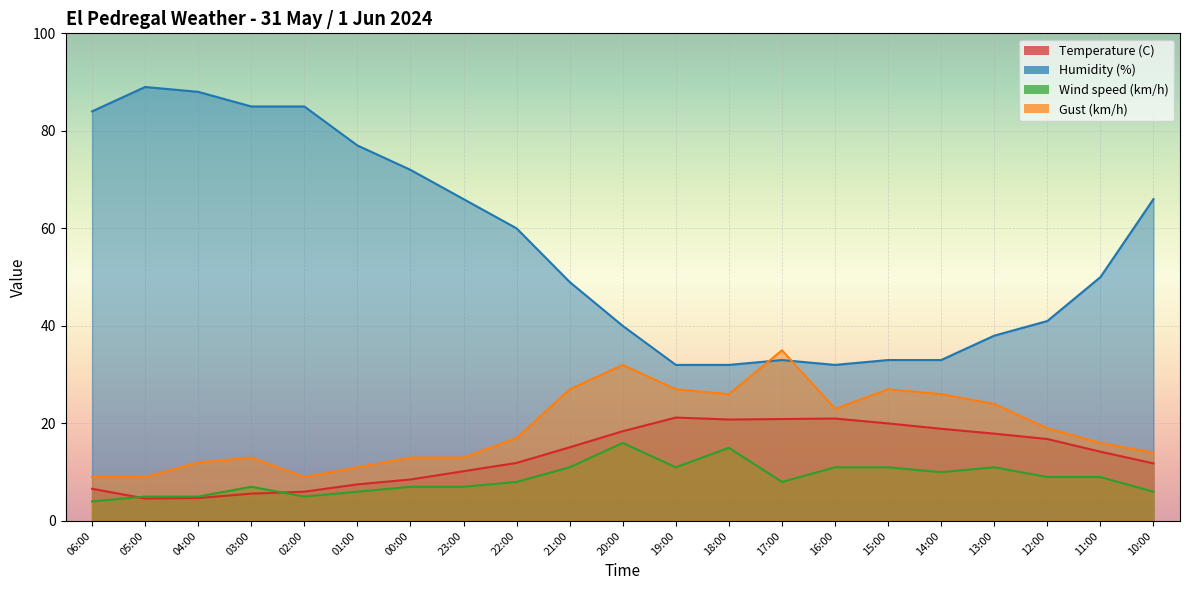

What is the difference between the second highest and minimum values in the Wind speed (km/h) series?

11.0